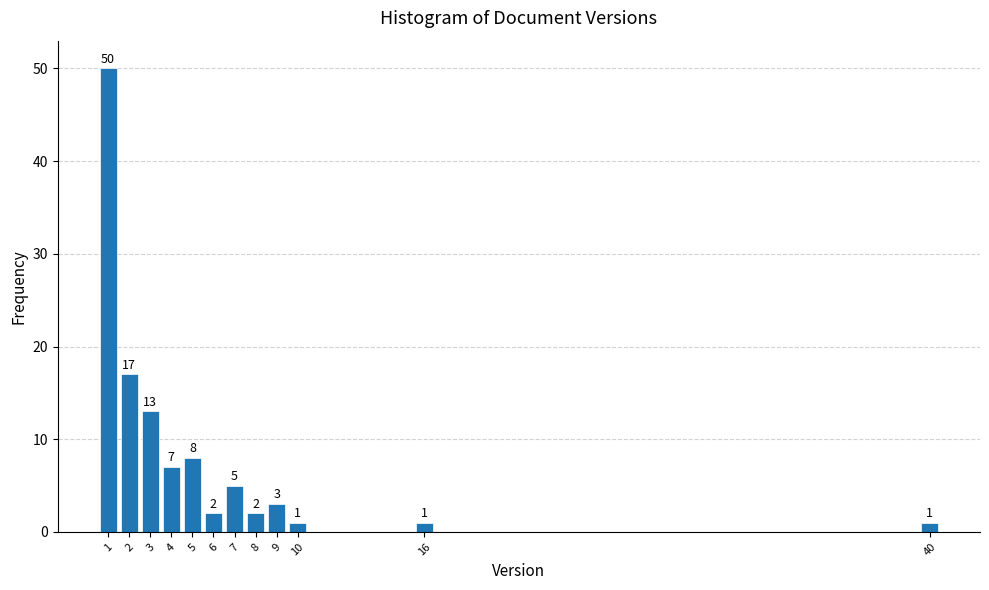

Reading left to right, transcribe all the data shown in this chart.

1=50	2=17	3=13	4=7	5=8	6=2	7=5	8=2	9=3	10=1	16=1	40=1